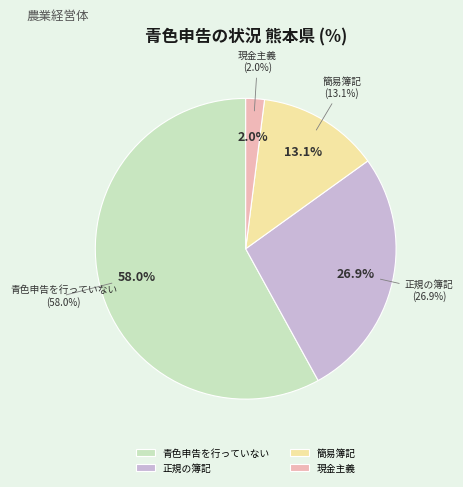

What is the total percentage of 簡易簿記 and 青色申告を行っていない?

71.1%